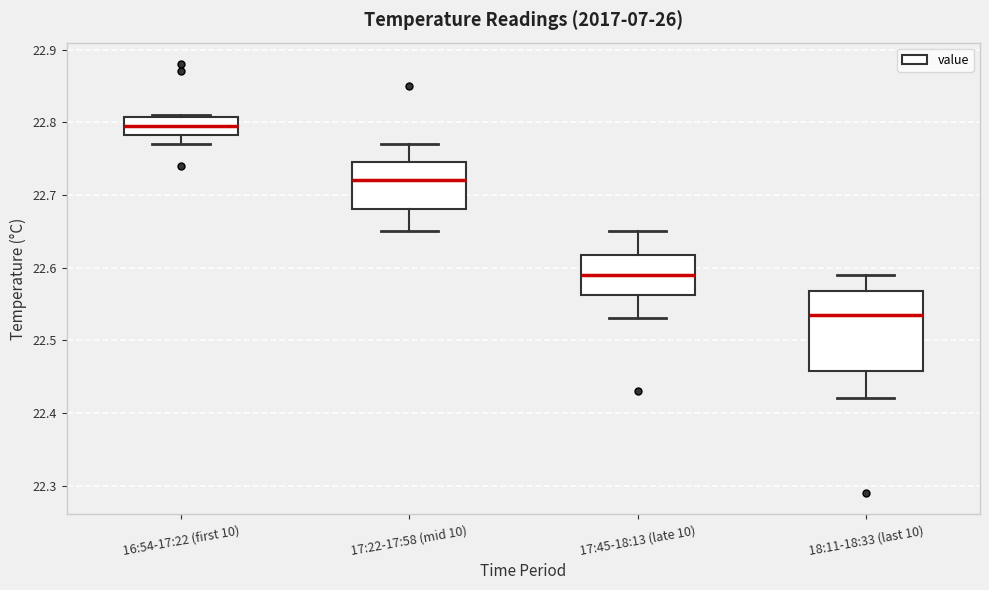

Which box is the tallest, from its lower edge to its upper edge?

18:11-18:33 (last 10)